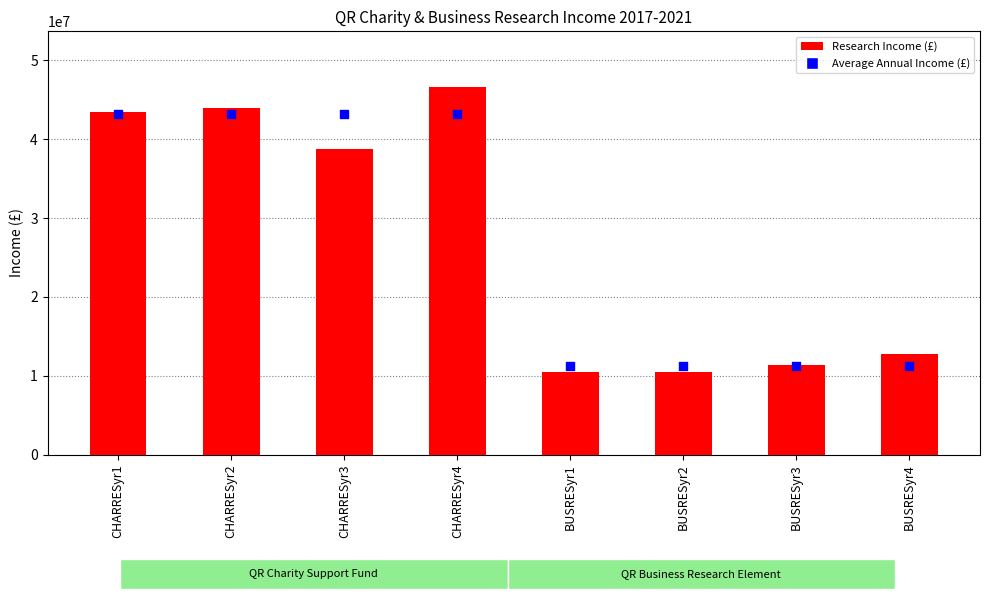

At how many categories does at least one series exceed 44795370?

1